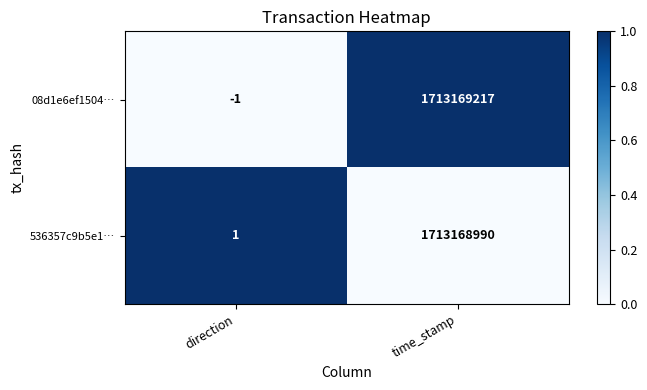

How many distinct data groups are displayed?

2